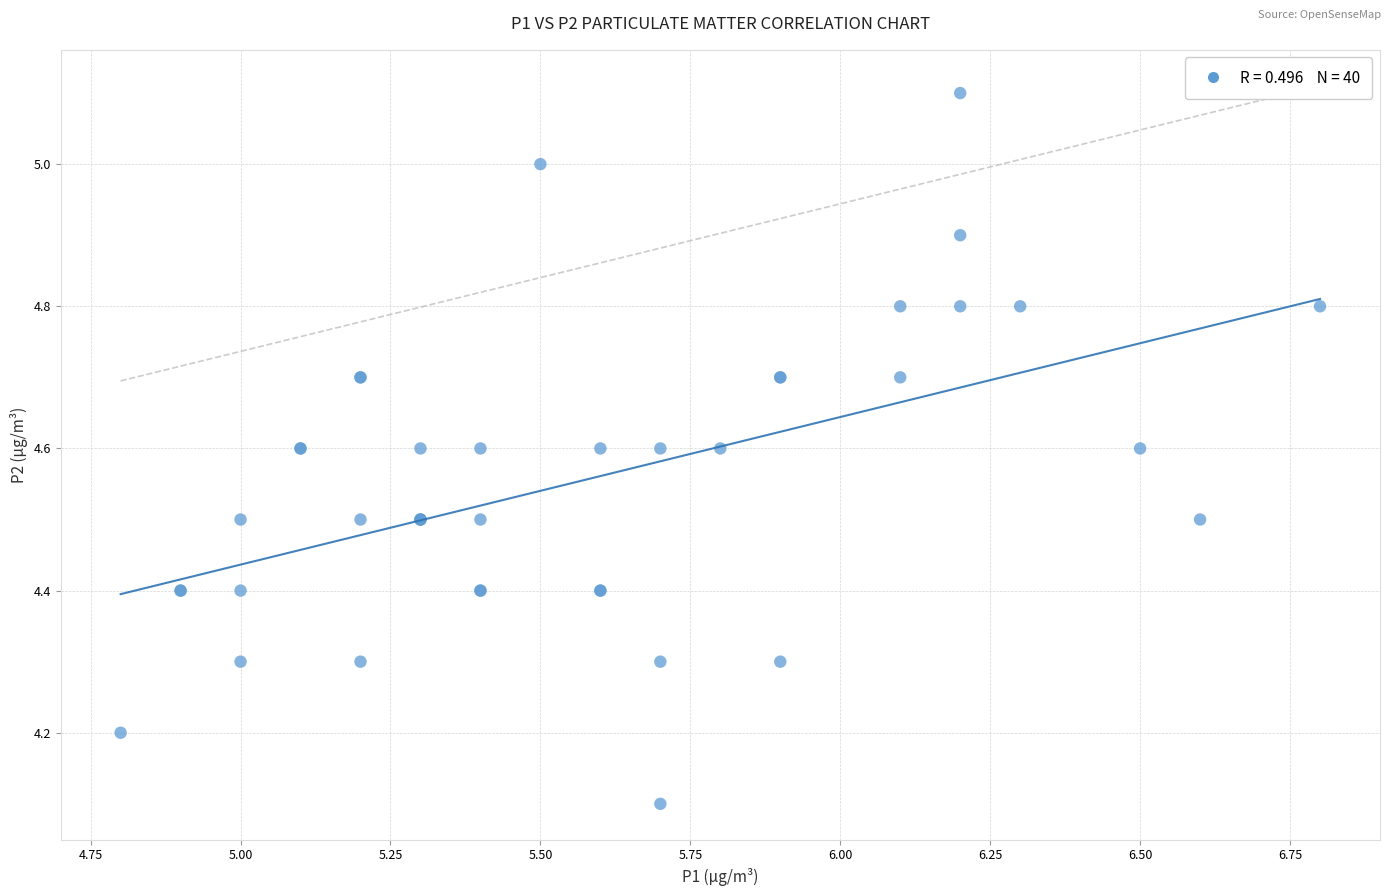

What Y value in the scatter plot is closest to 4?

4.1